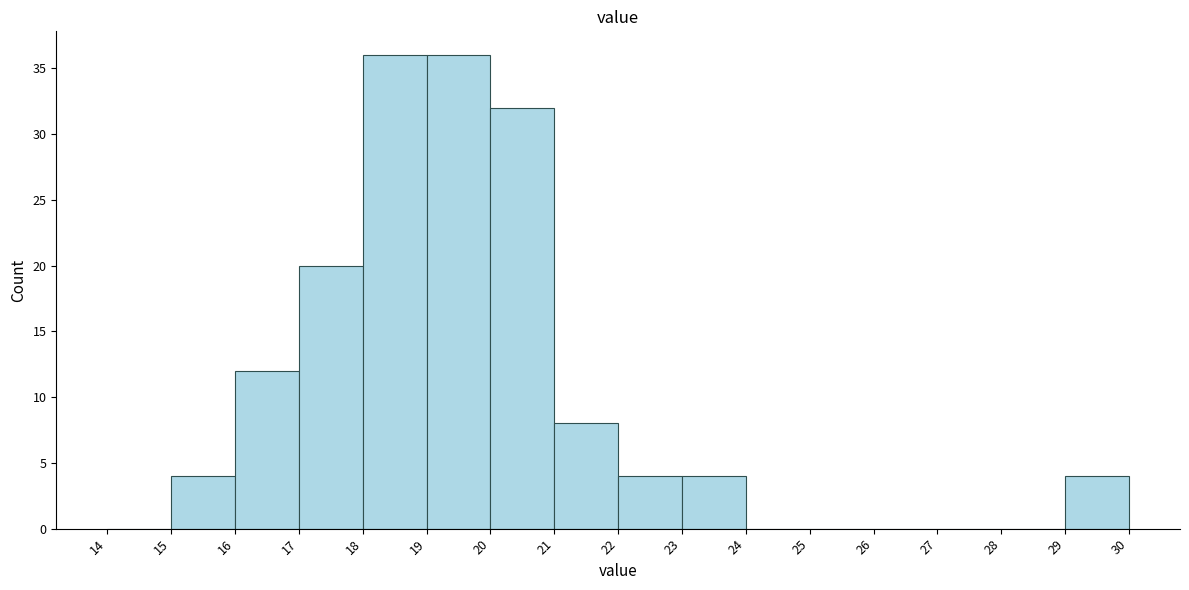

How tall is the bar that spans 23 to 24 on the x-axis? The values are not printed on the chart, so give them approximately, as read against the axis.

4